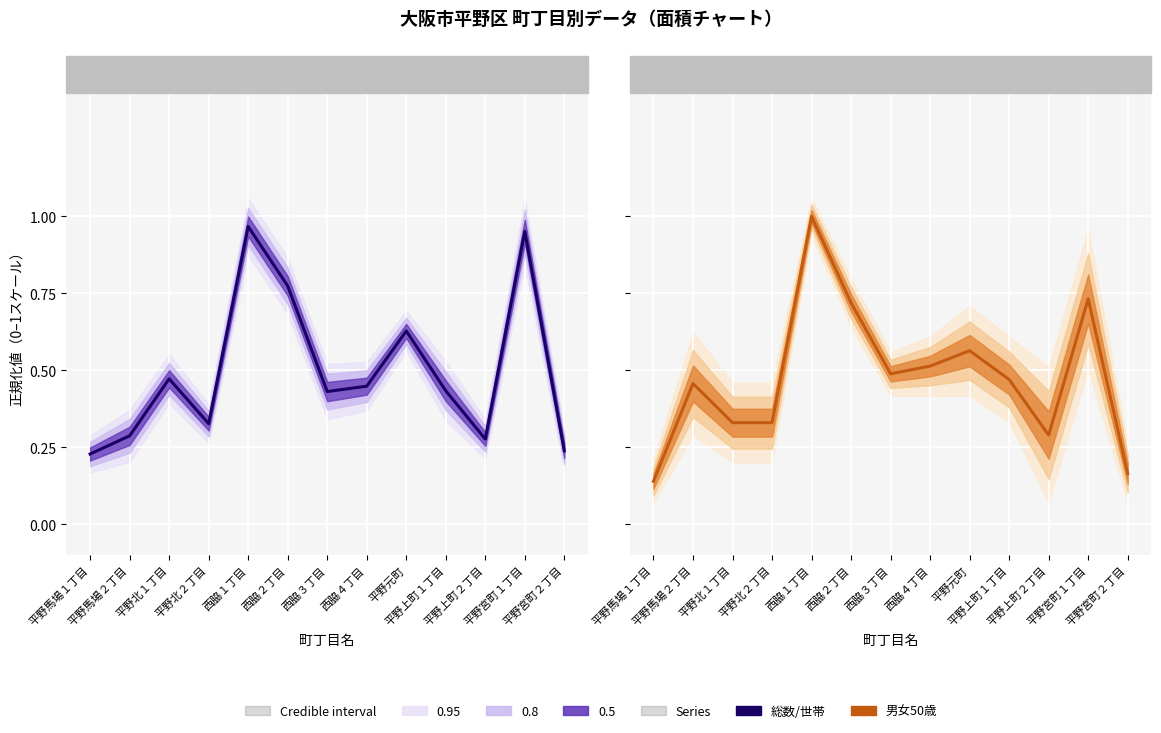

How many lines are shown in the chart?

2